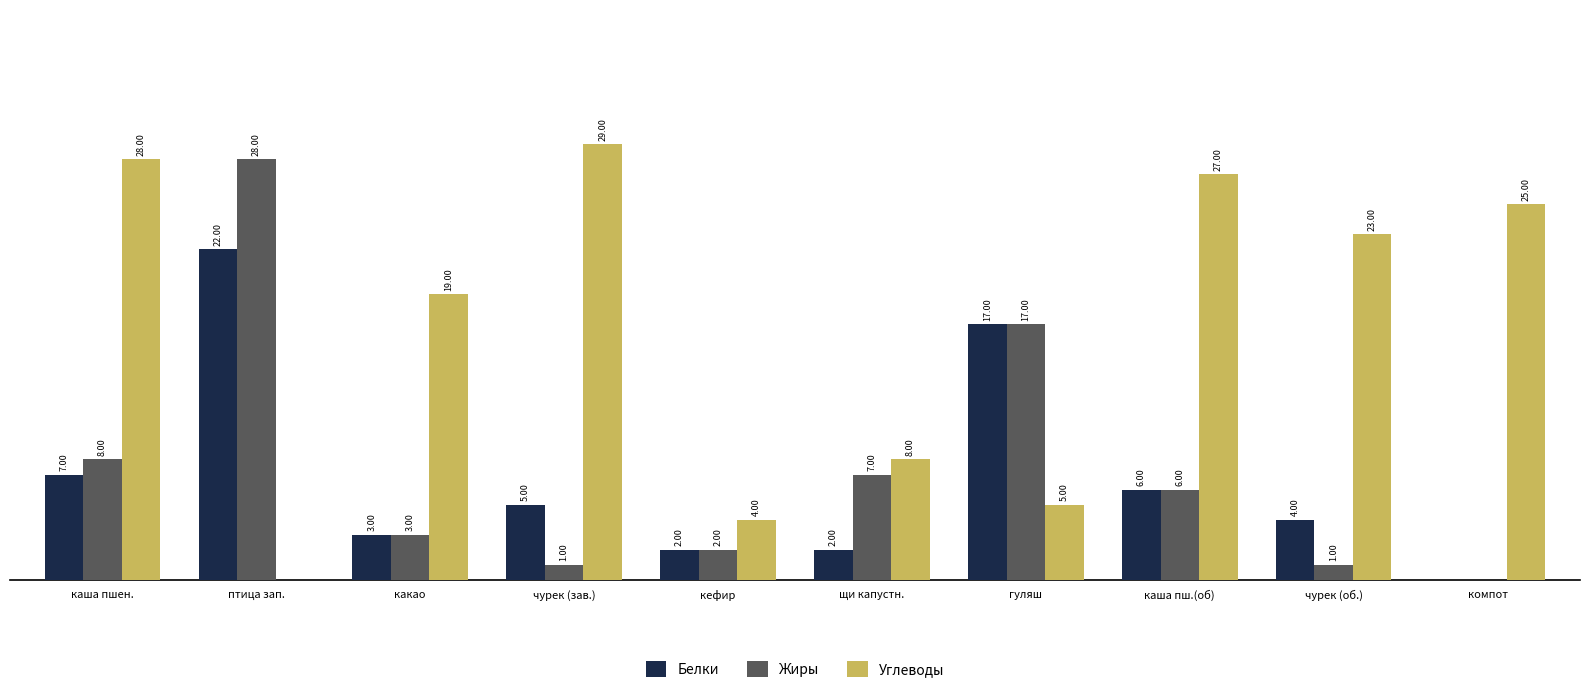

Which category has the highest value across all series?

чурек (зав.)